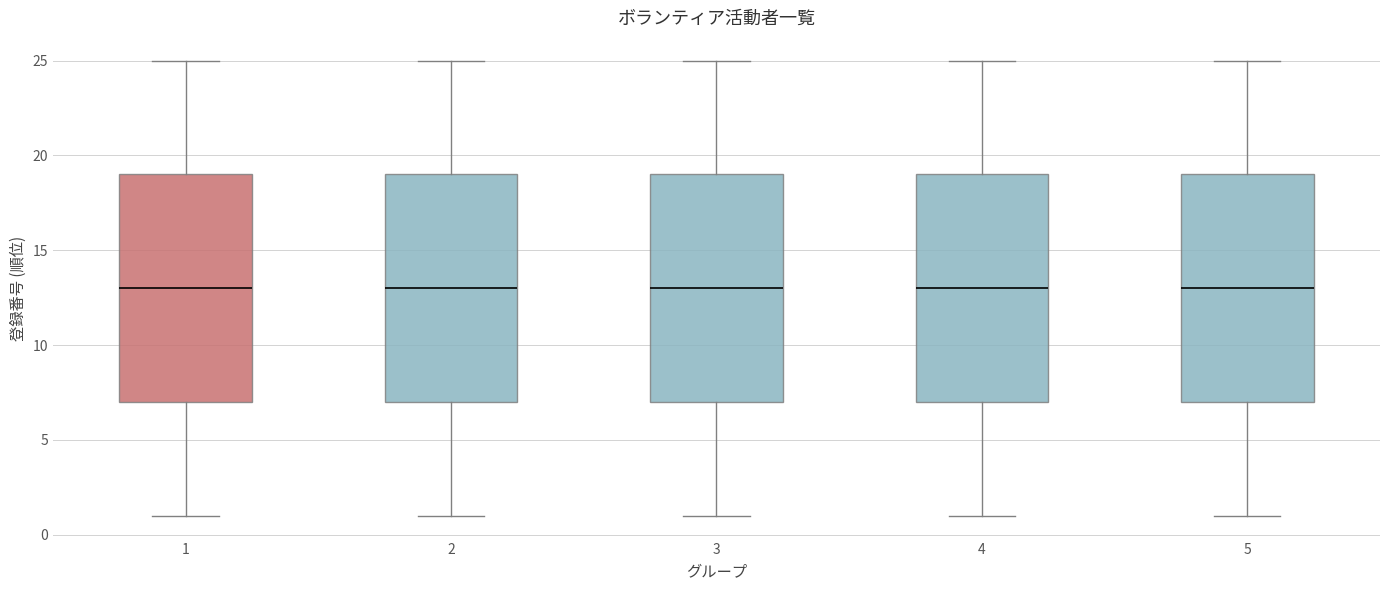

Reading left to right, read every box against the y-axis: the position of its median line, the range the box covers, and the ends of its whiskers. The values are not printed on the chart, so give them approximately, as read against the axis.

1: median 13, box 7 to 19, whiskers 1 to 25
2: median 13, box 7 to 19, whiskers 1 to 25
3: median 13, box 7 to 19, whiskers 1 to 25
4: median 13, box 7 to 19, whiskers 1 to 25
5: median 13, box 7 to 19, whiskers 1 to 25